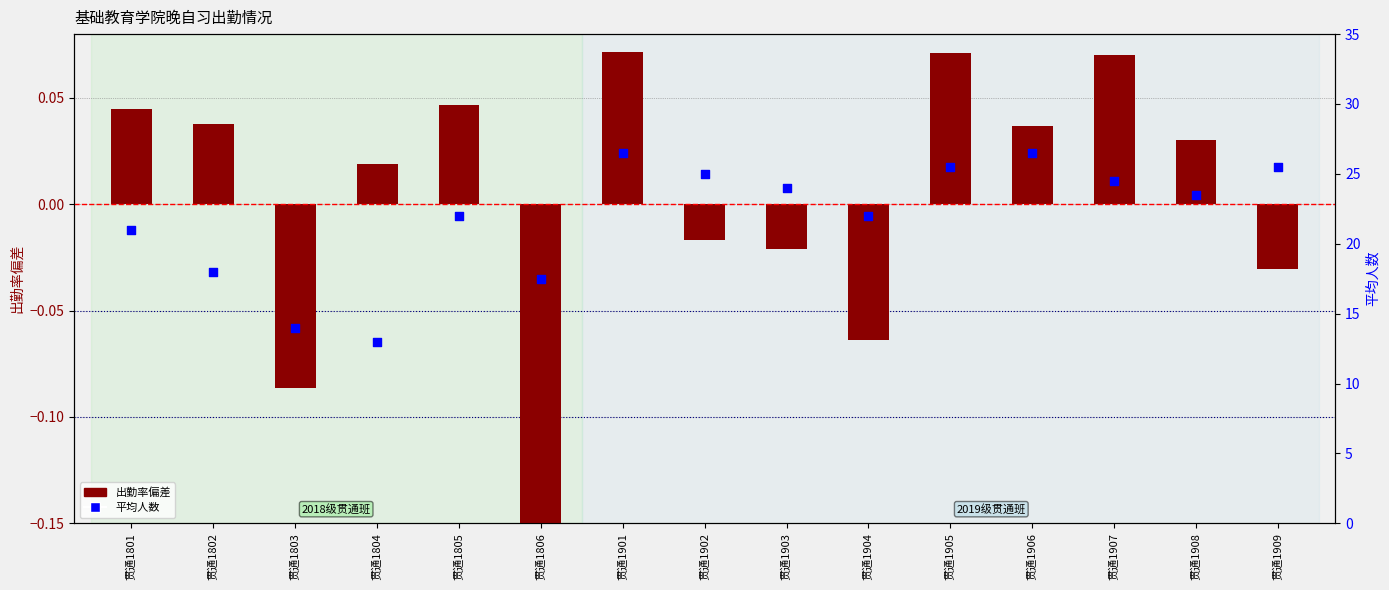

Which series reaches the maximum Y coordinate?

平均人数